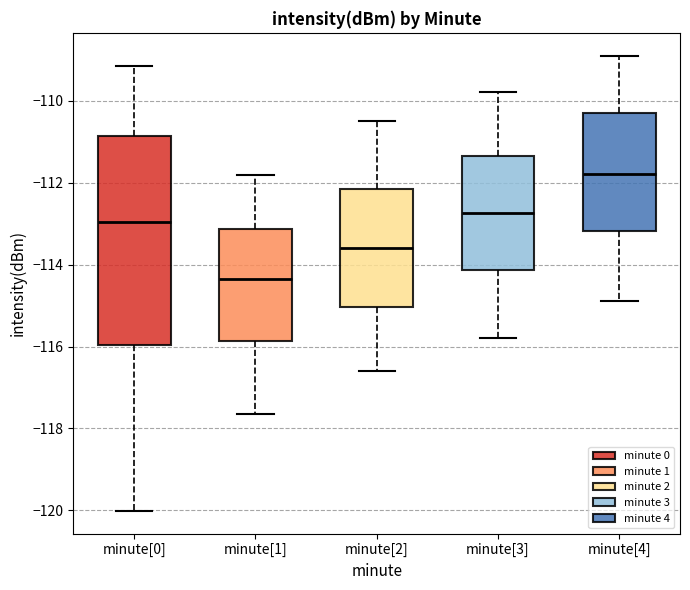

Reading left to right, read every box against the y-axis: the position of its median line, the range the box covers, and the ends of its whiskers. The values are not printed on the chart, so give them approximately, as read against the axis.

minute[0]: median -113.0, box -116.0 to -110.8, whiskers -120.0 to -109.2
minute[1]: median -114.4, box -115.8 to -113.2, whiskers -117.6 to -111.8
minute[2]: median -113.6, box -115.0 to -112.2, whiskers -116.6 to -110.4
minute[3]: median -112.8, box -114.2 to -111.4, whiskers -115.8 to -109.8
minute[4]: median -111.8, box -113.2 to -110.2, whiskers -114.8 to -108.8